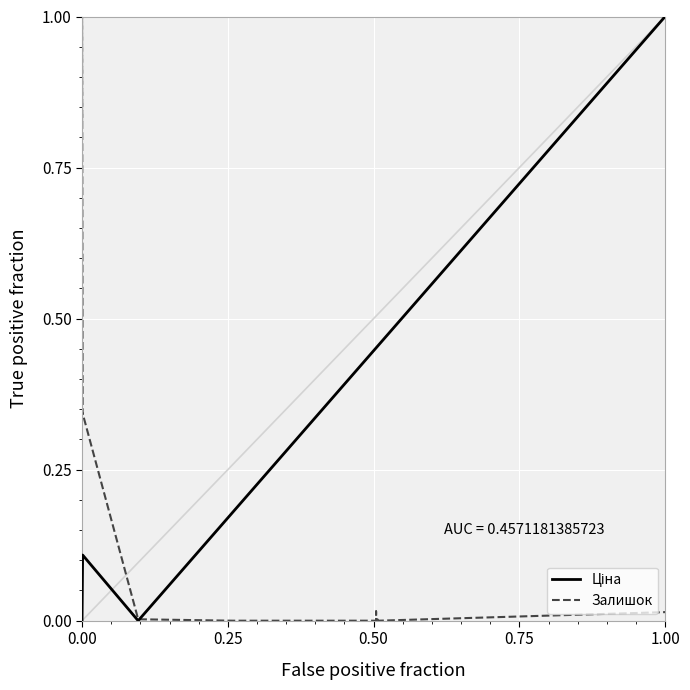

Rank the series by their maximum value, from lowest to highest.

Ціна, Залишок